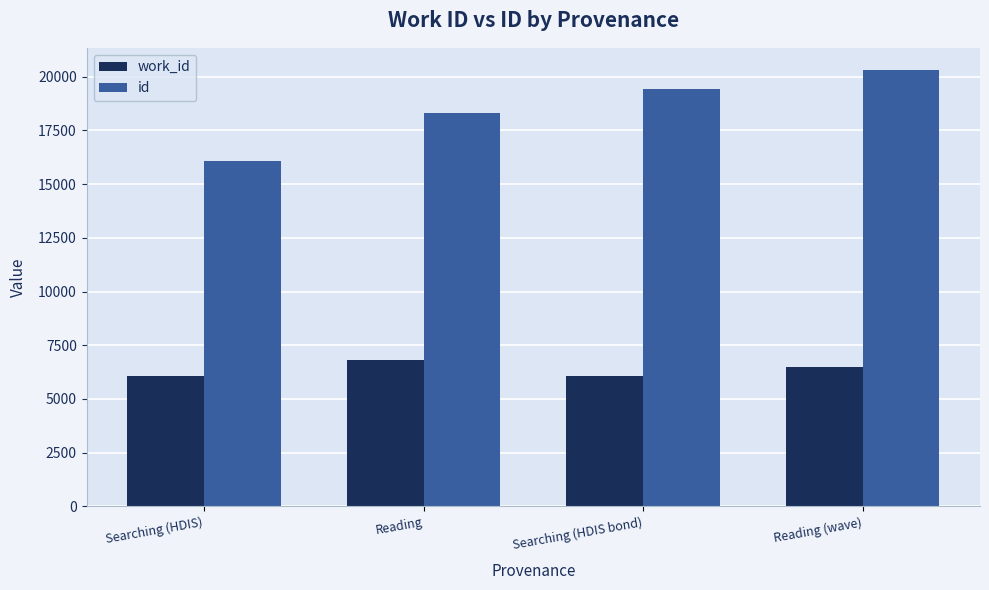

Which series changed the most between Reading and Reading (wave)?

id